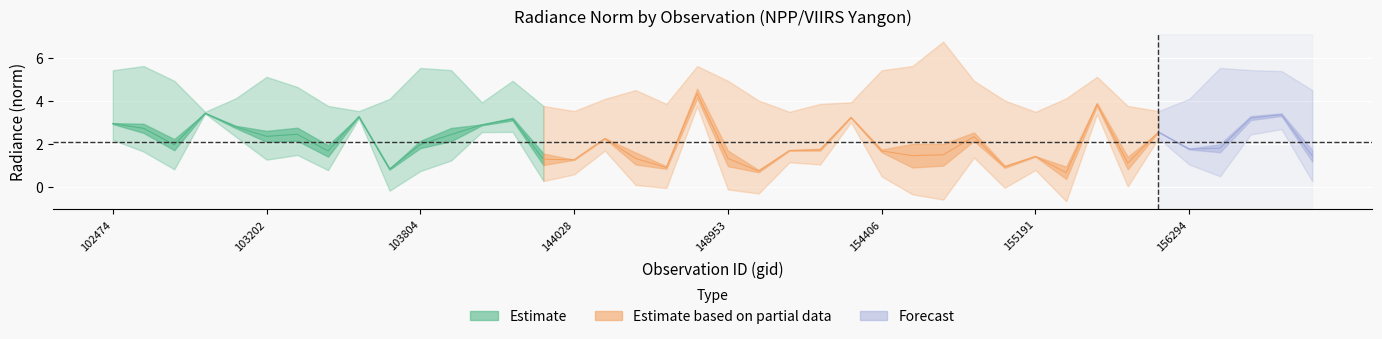

How many data points in rade9_aggzone_norm are above 2?

21